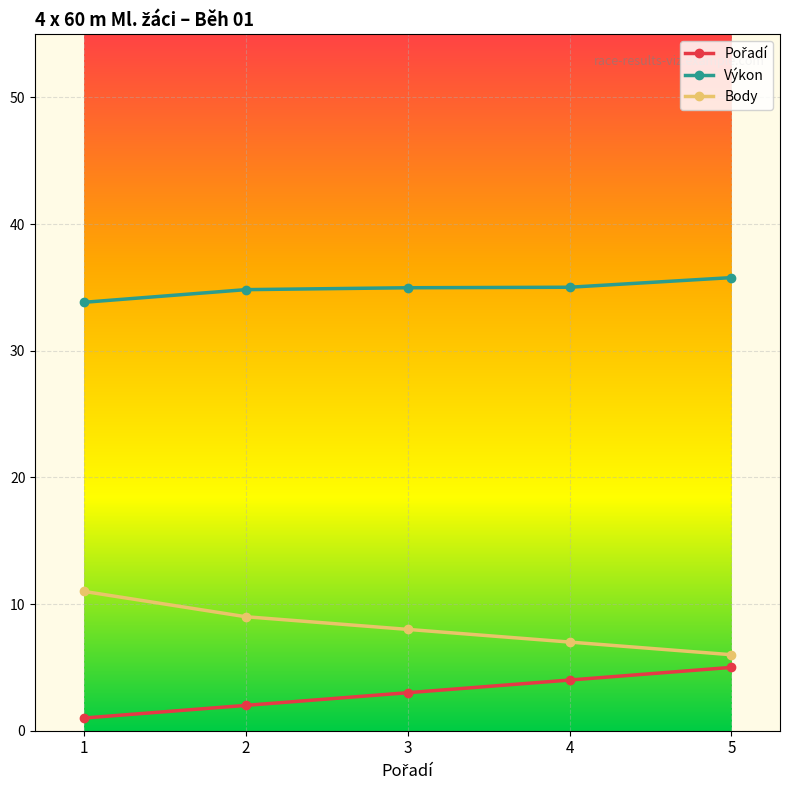

What is the spread (max minus min) of values at 2?

32.8